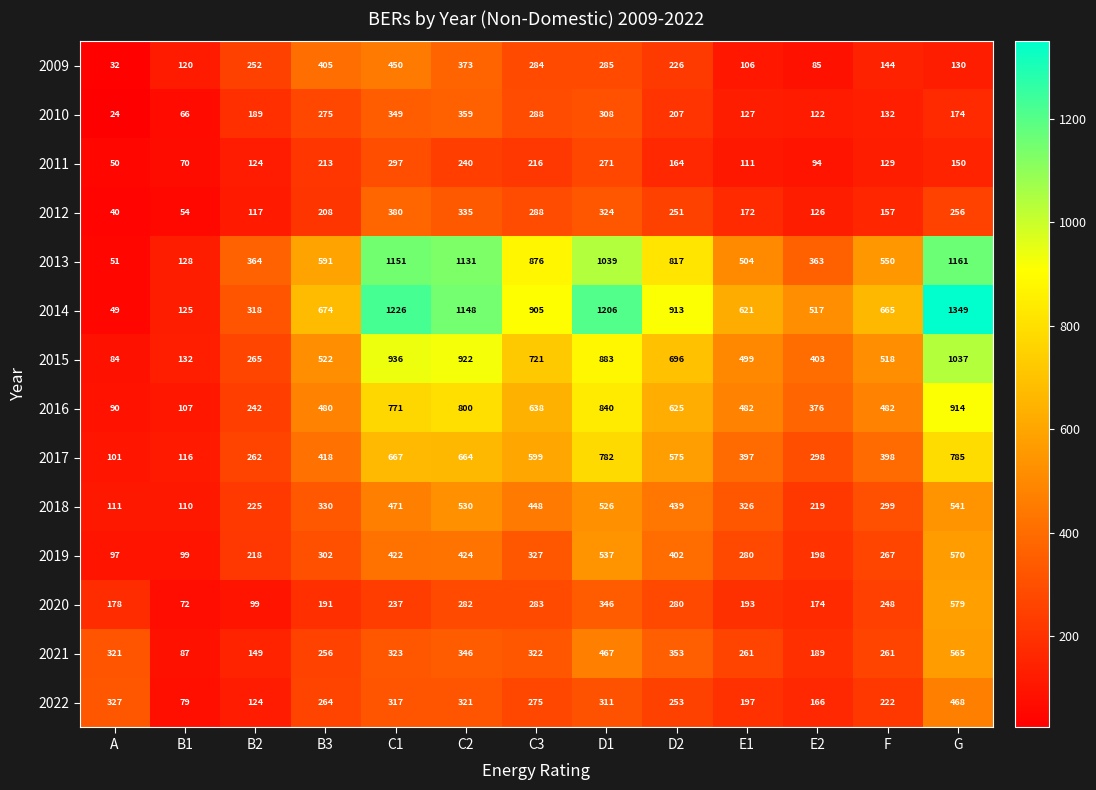

At which category is the sum across all series the highest?

G